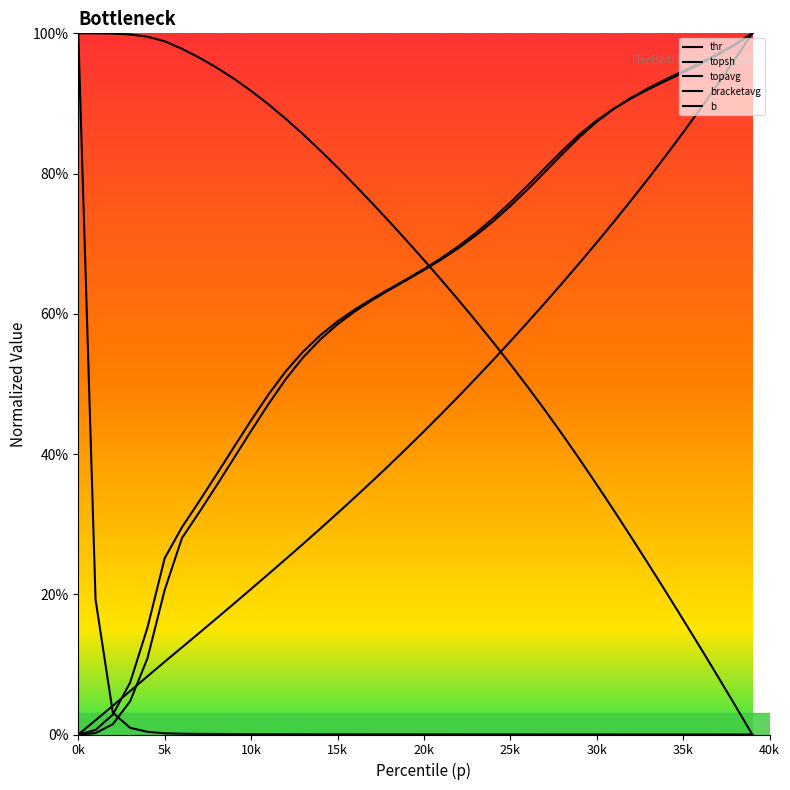

Is this an area chart (filled region under the line)?

No